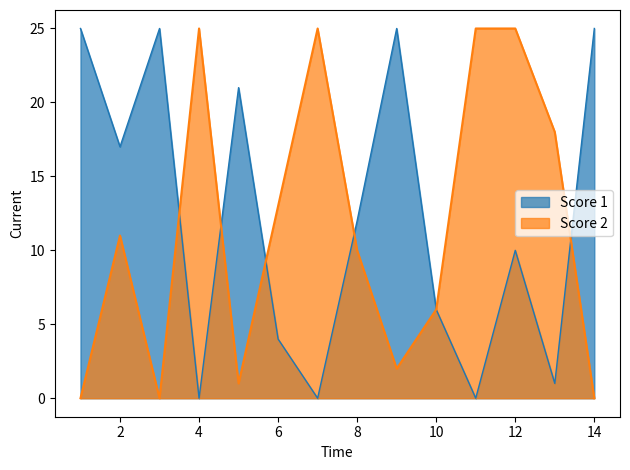

How many times do Score 2 and Score 1 cross each other?

5